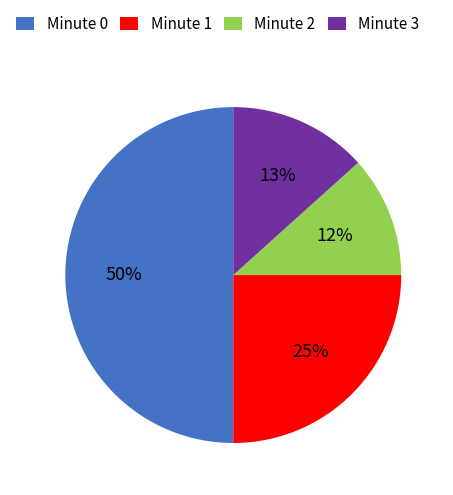

Rank the categories by value from lowest to highest.

Minute 2, Minute 3, Minute 1, Minute 0